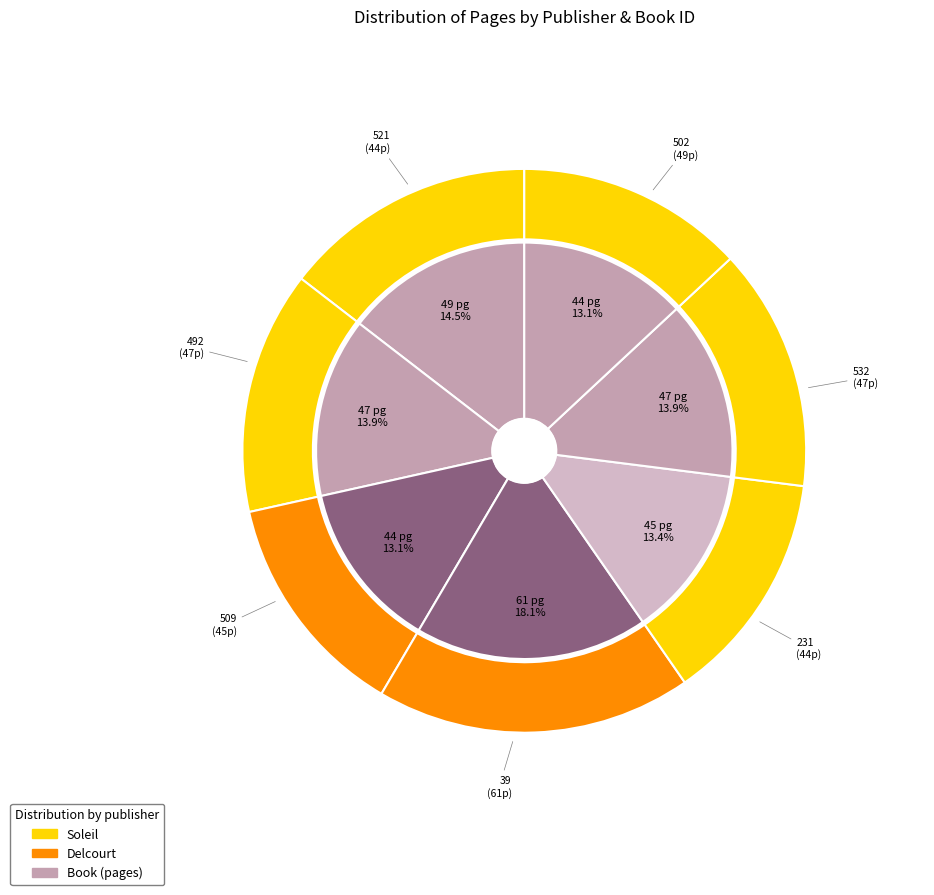

To the nearest percent, what is the difference between the 39 and 502 slice percentages?

4%